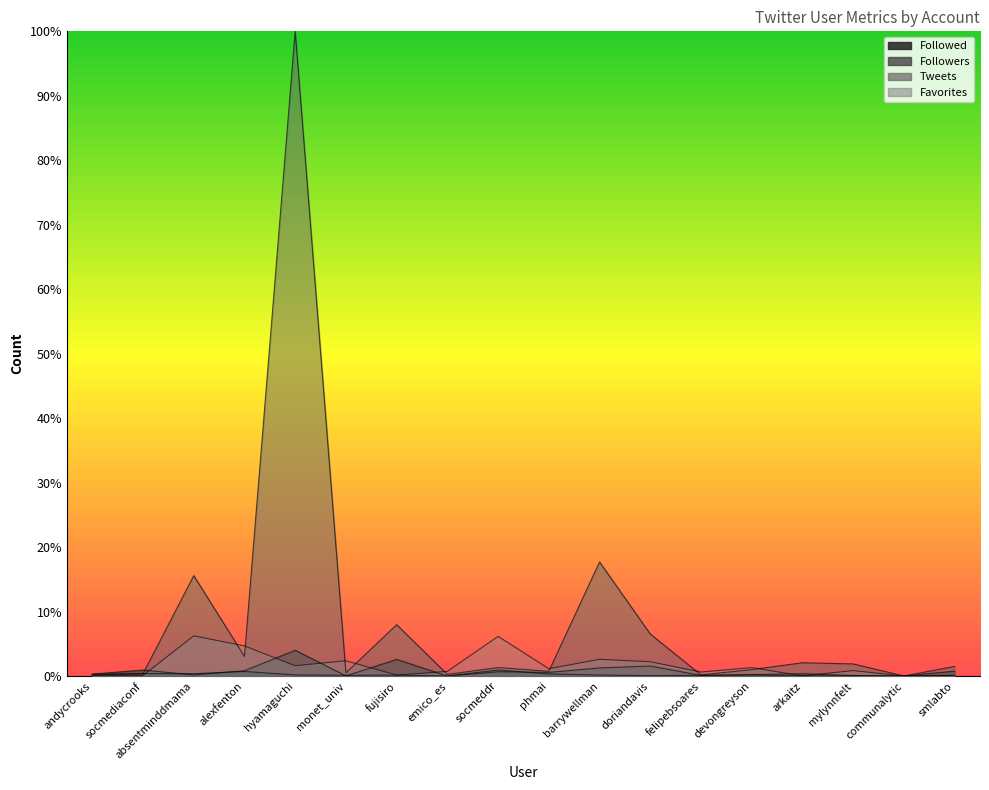

List the series in order of their peak value, highest first.

Tweets, Favorites, Followers, Followed